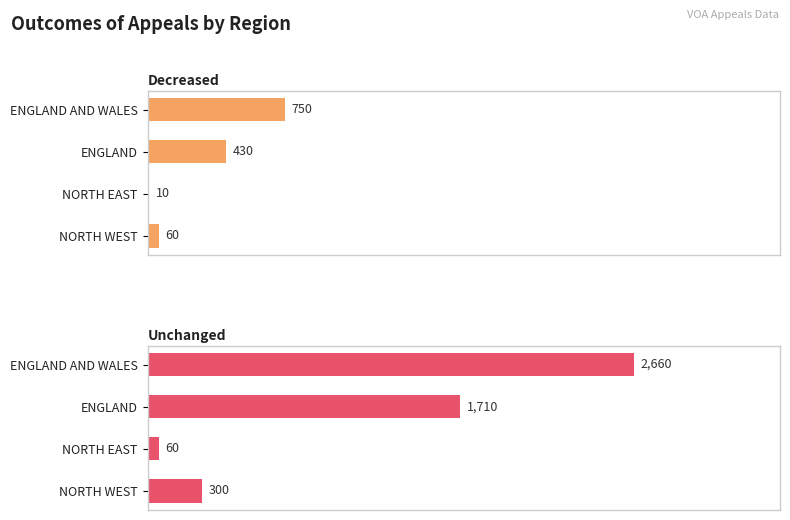

How many values in the Decreased series are below 430?

2